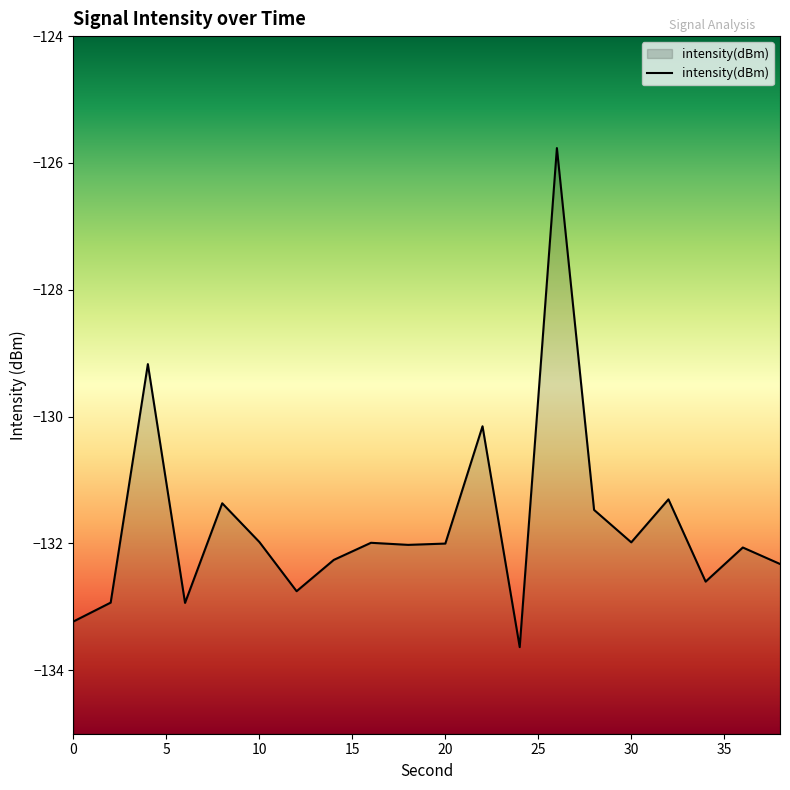

Reading right to left, extract all data points from this chart.

-132.3	-132.1	-132.6	-131.3	-132.0	-131.5	-125.8	-133.6	-130.2	-132.0	-132.0	-132.0	-132.3	-132.8	-132.0	-131.4	-132.9	-129.2	-132.9	-133.2